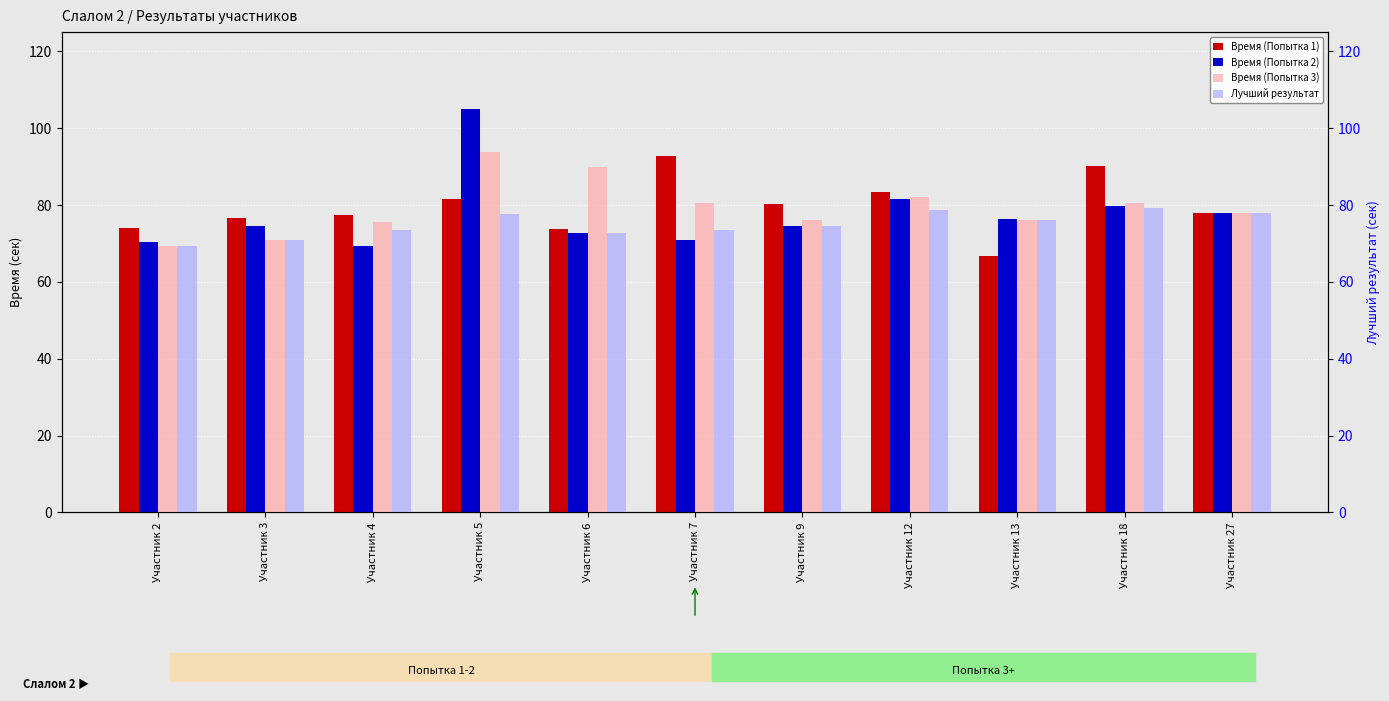

Is it true that Время (Попытка 2) equals 72.7 at Участник 6?

True